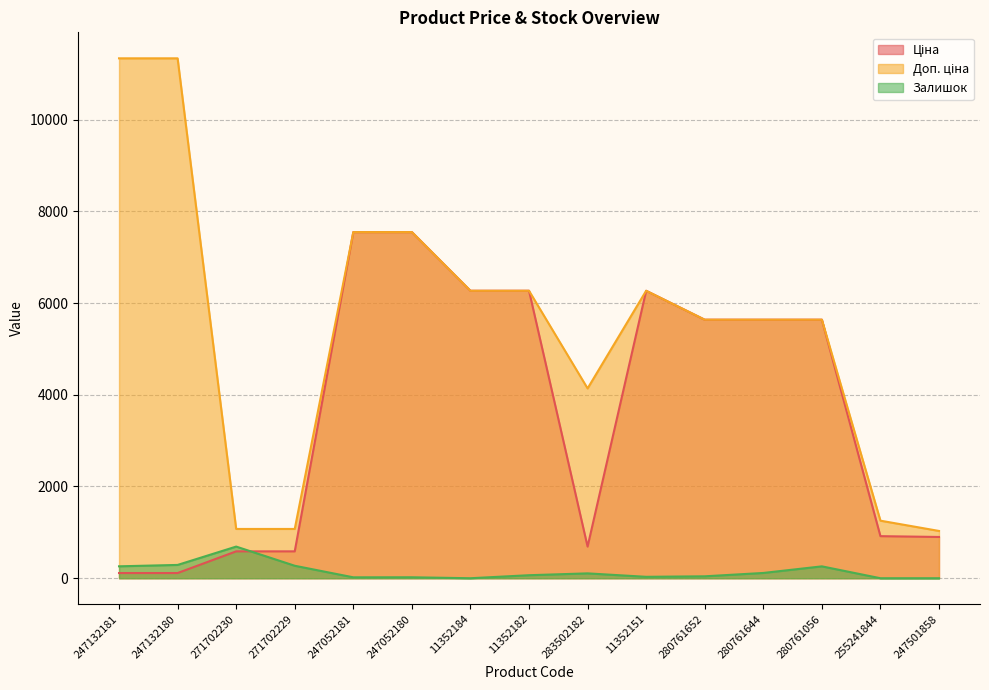

How many distinct data groups are displayed?

3